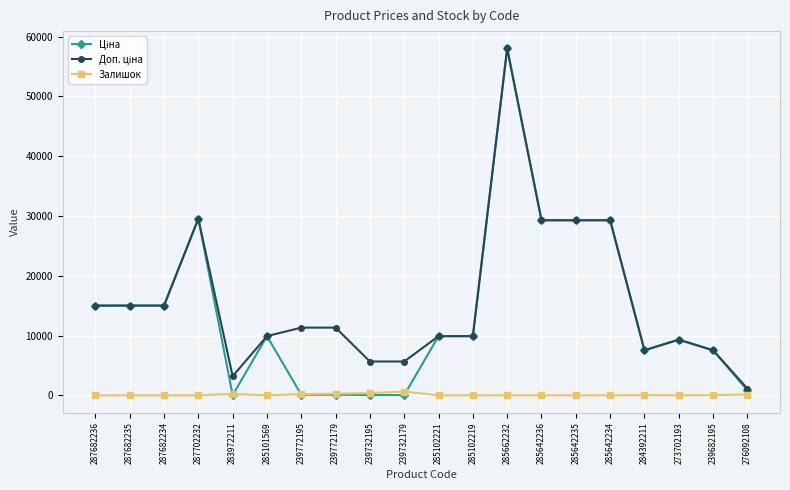

At which category does the chart reach its peak across all series?

285662232